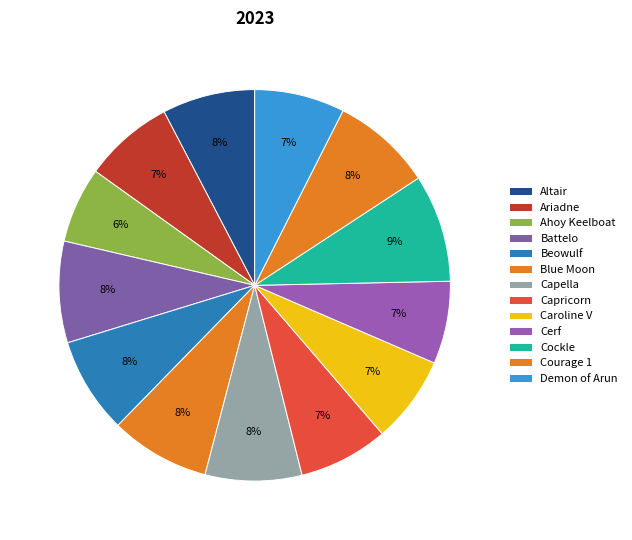

Count the number of slices in the pie.

13